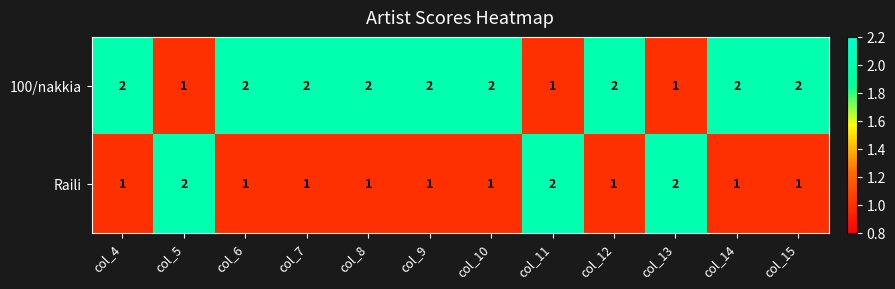

List the series in order of their overall mean, highest first.

100/nakkia, Raili